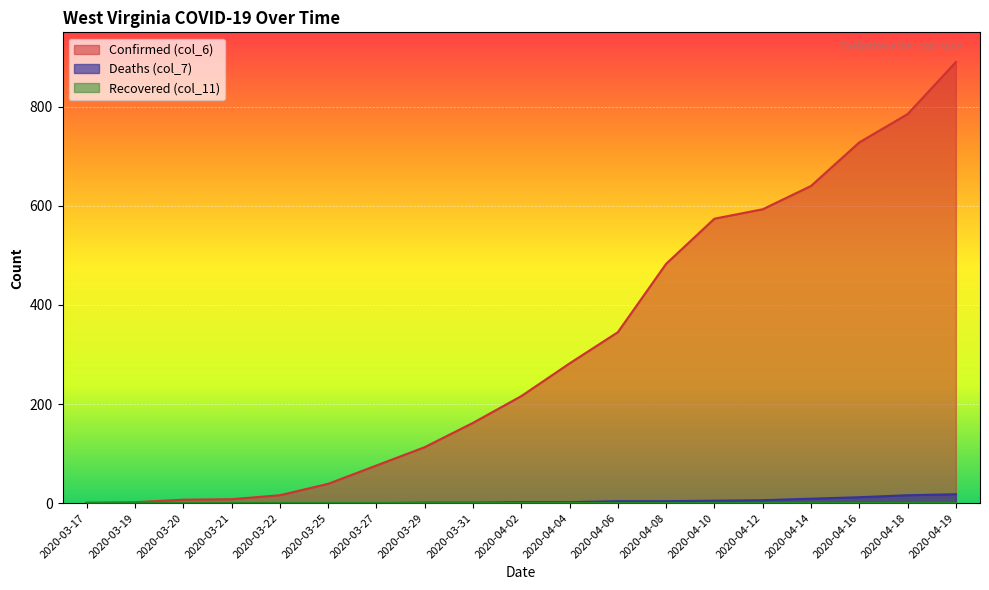

At which category does the chart reach its peak across all series?

2020-04-19